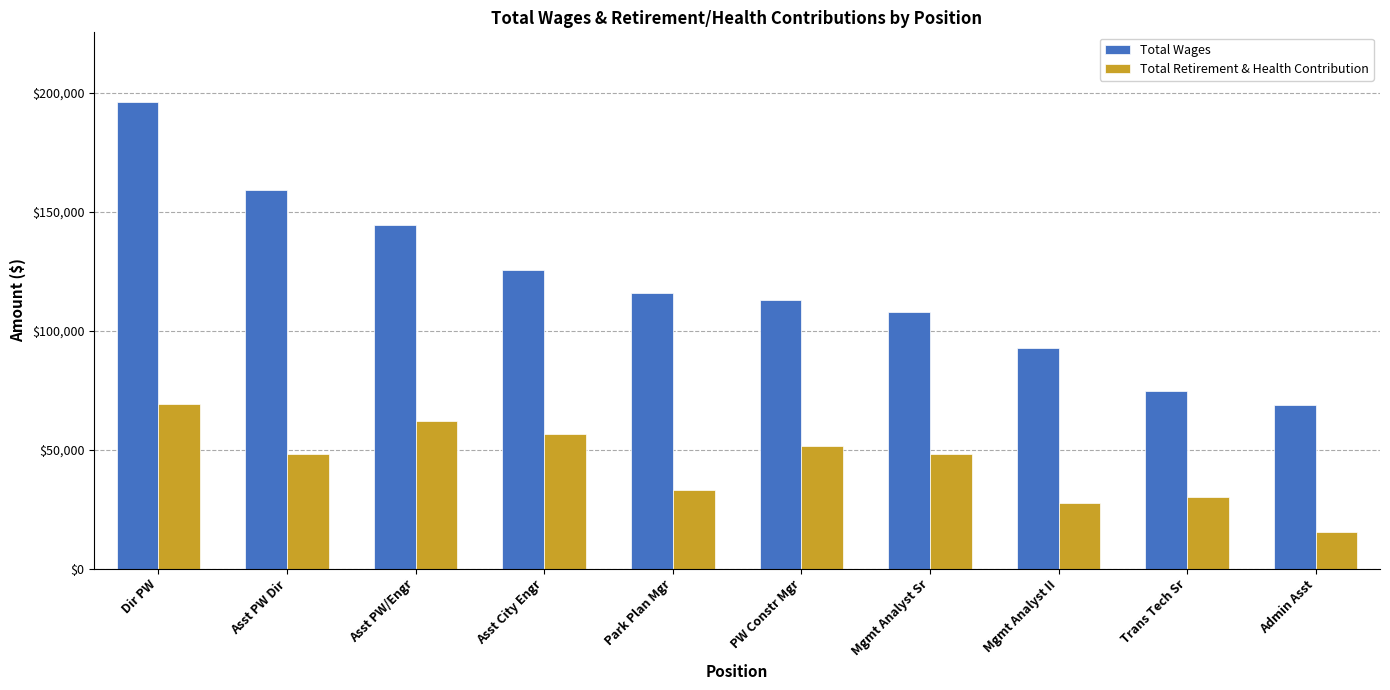

How many distinct data groups are displayed?

2